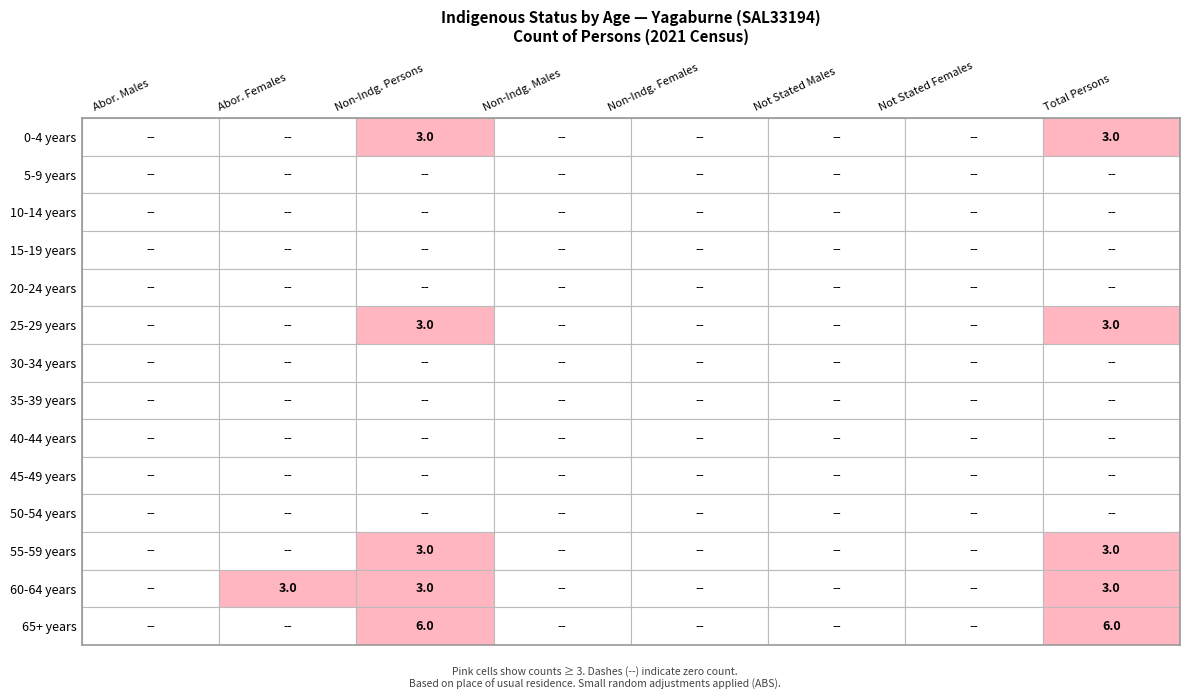

Reading right to left, what are all the values shown in this chart?

0-4 years: 7=3	6=0	5=0	4=0	3=0	2=3	1=0	0=0
5-9 years: 7=0	6=0	5=0	4=0	3=0	2=0	1=0	0=0
10-14 years: 7=0	6=0	5=0	4=0	3=0	2=0	1=0	0=0
15-19 years: 7=0	6=0	5=0	4=0	3=0	2=0	1=0	0=0
20-24 years: 7=0	6=0	5=0	4=0	3=0	2=0	1=0	0=0
25-29 years: 7=3	6=0	5=0	4=0	3=0	2=3	1=0	0=0
30-34 years: 7=0	6=0	5=0	4=0	3=0	2=0	1=0	0=0
35-39 years: 7=0	6=0	5=0	4=0	3=0	2=0	1=0	0=0
40-44 years: 7=0	6=0	5=0	4=0	3=0	2=0	1=0	0=0
45-49 years: 7=0	6=0	5=0	4=0	3=0	2=0	1=0	0=0
50-54 years: 7=0	6=0	5=0	4=0	3=0	2=0	1=0	0=0
55-59 years: 7=3	6=0	5=0	4=0	3=0	2=3	1=0	0=0
60-64 years: 7=3	6=0	5=0	4=0	3=0	2=3	1=3	0=0
65+ years: 7=6	6=0	5=0	4=0	3=0	2=6	1=0	0=0